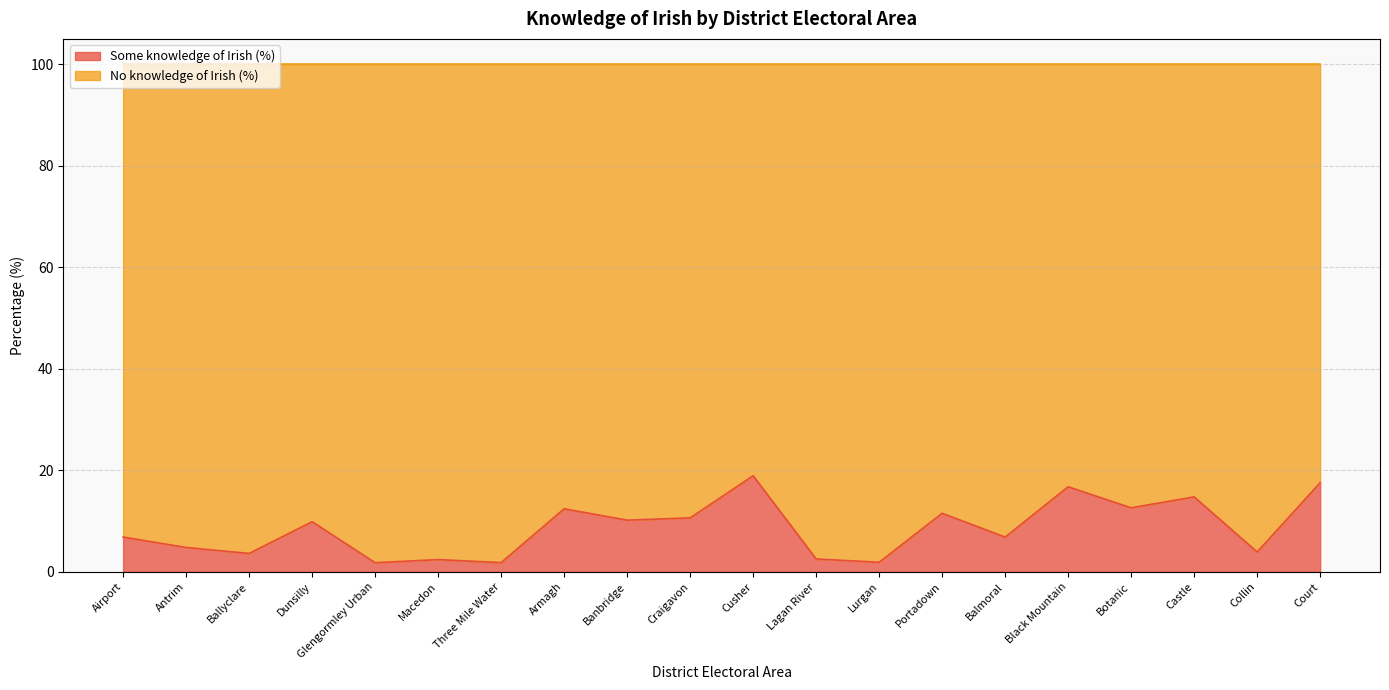

What is the difference between the second highest and minimum values?

15.8